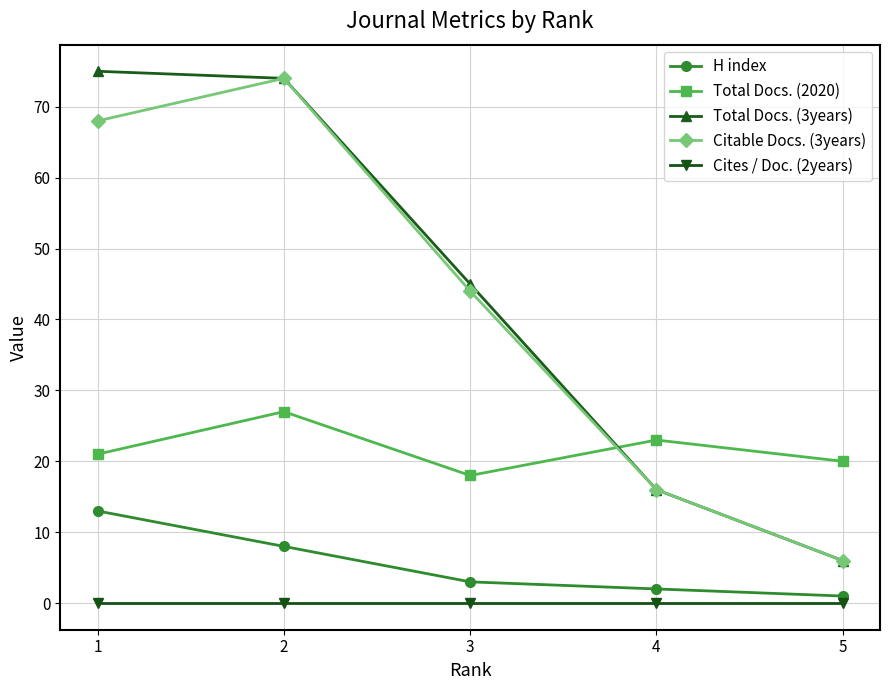

What is the spread (max minus min) of values at 3?

45